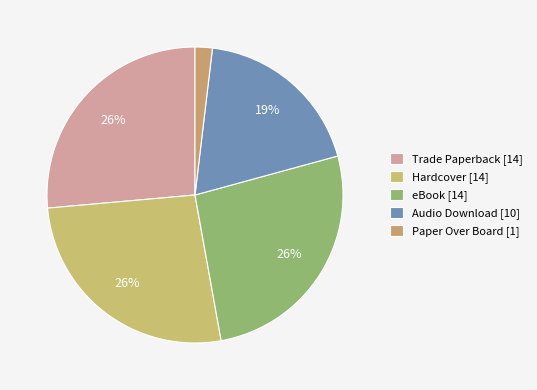

Count the number of slices in the pie.

5